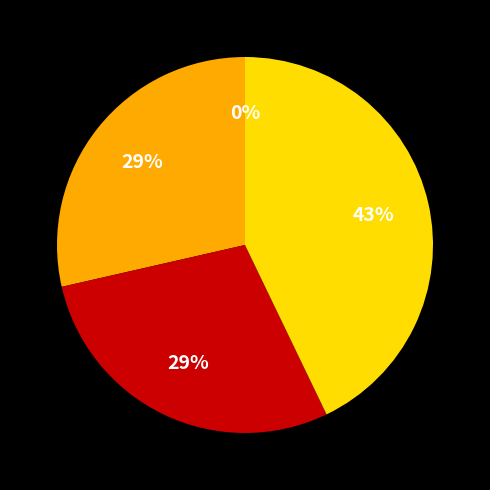

Does any single category account for the majority?

No